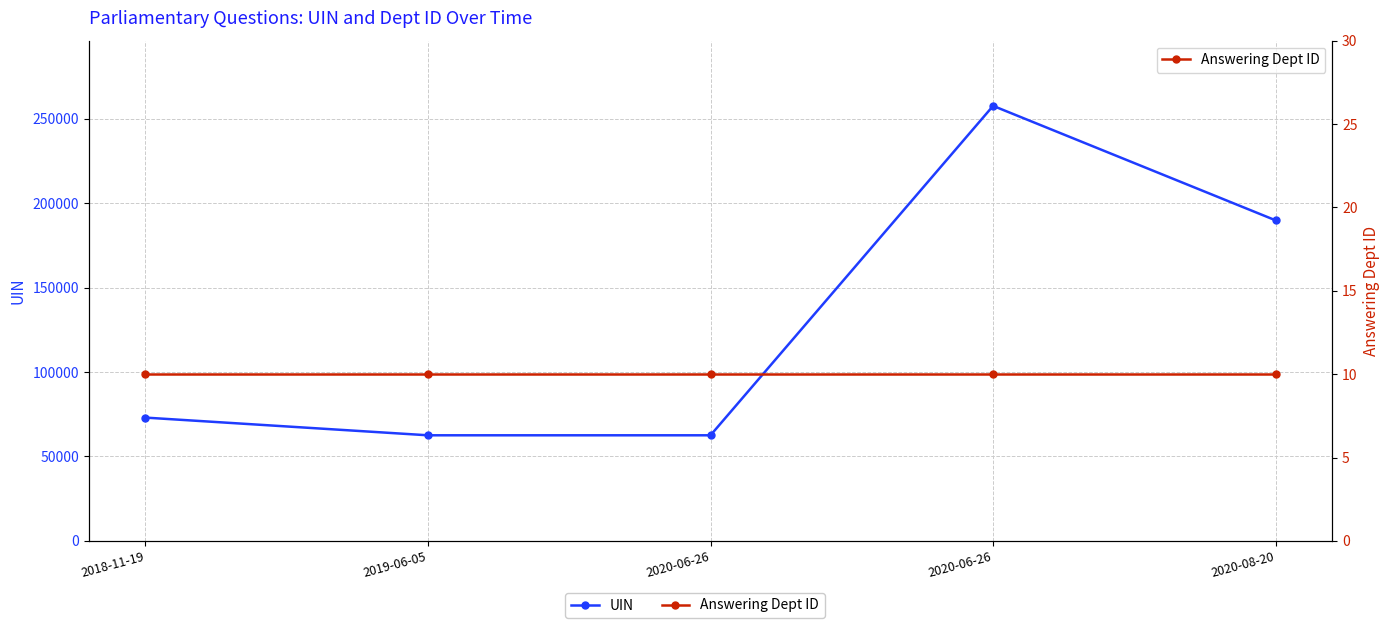

What is the value of the UIN point at the 3rd from the left?

62520